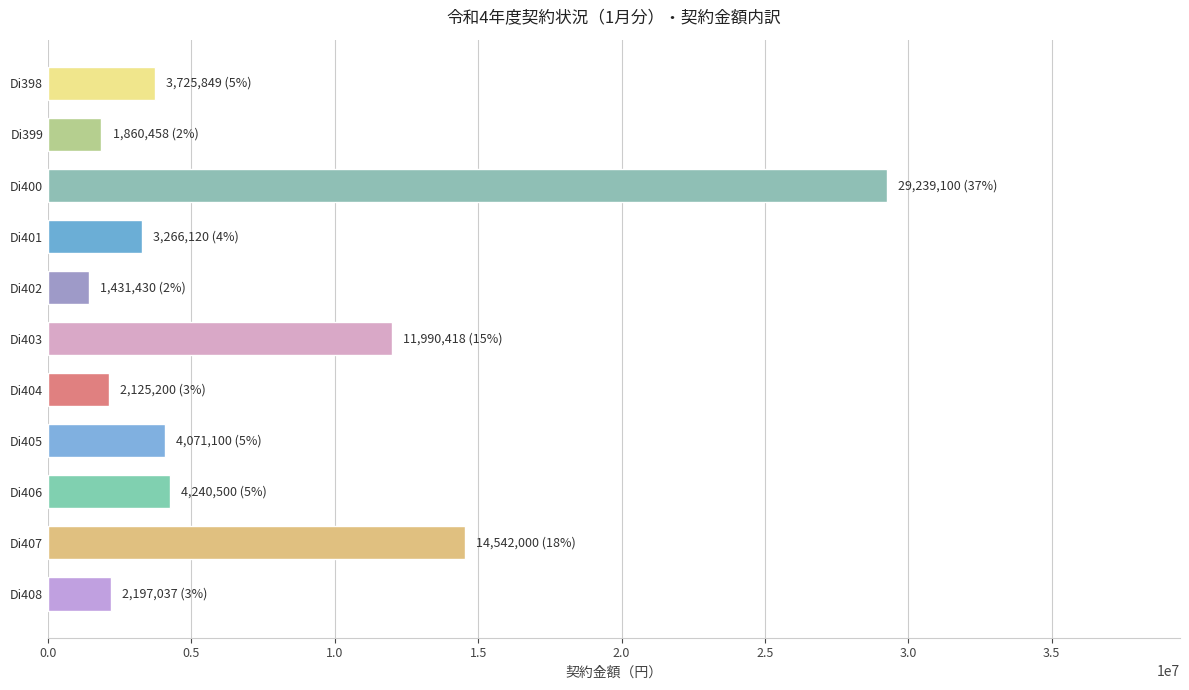

What is the approximate value at Di406?

4240500